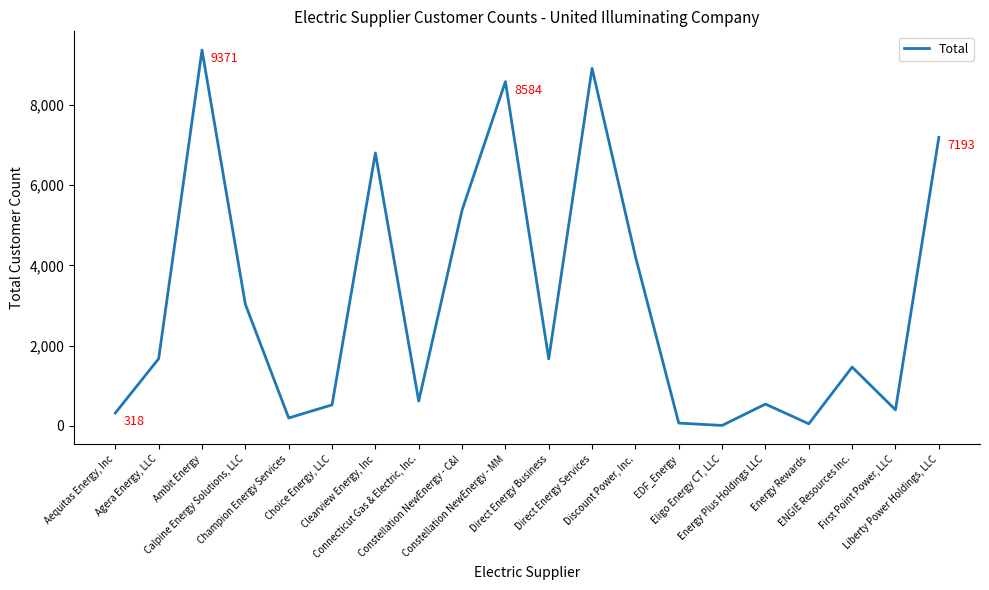

Is it true that the value at ENGIE Resources Inc. is 1463?

True